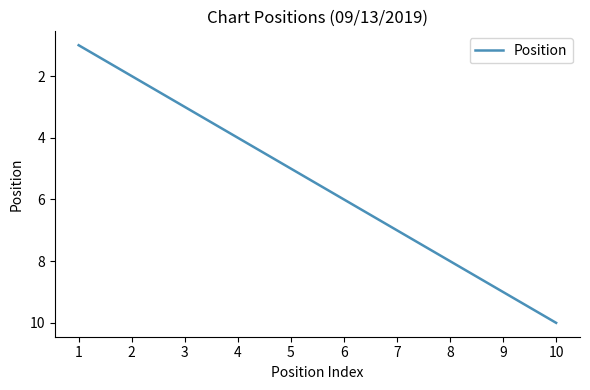

Does the chart have visible grid lines?

No